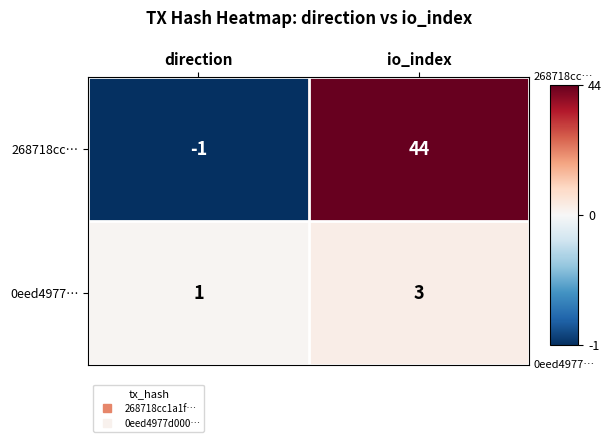

Reading right to left, extract all data points from this chart.

268718cc…: 44	-1
0eed4977…: 3	1